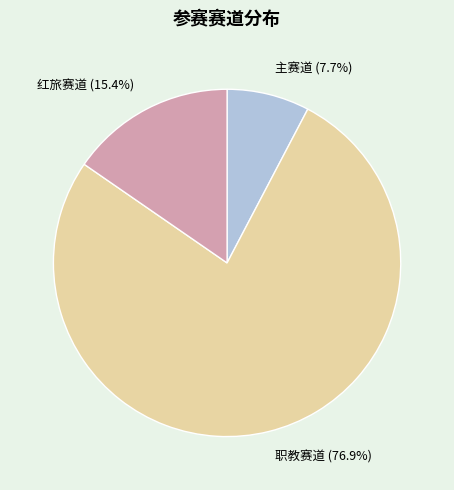

True or false: 主赛道 accounts for 1% of the total.

False